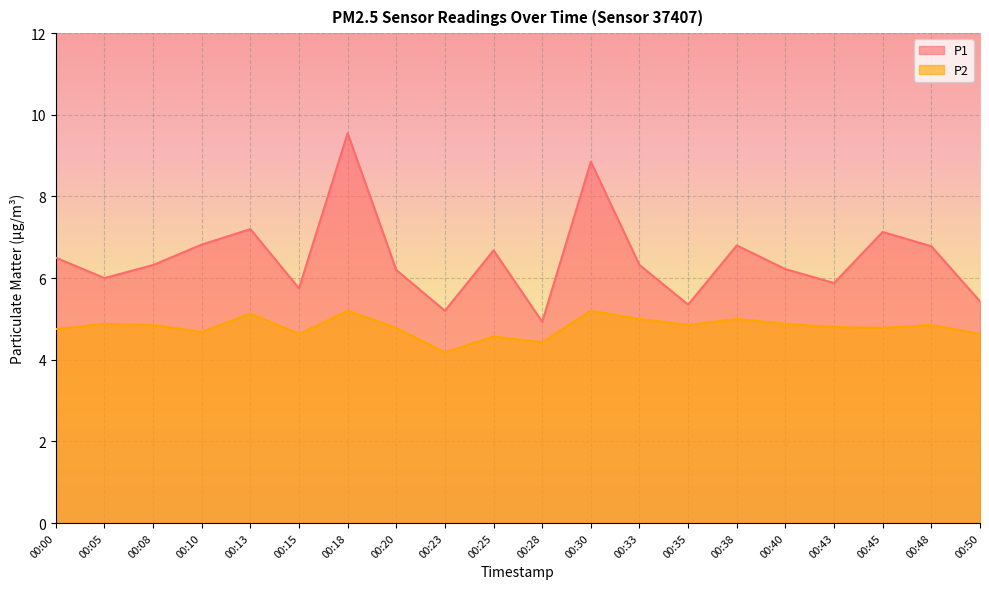

The P1 series shows 2.2 at 00:13. True or false?

False